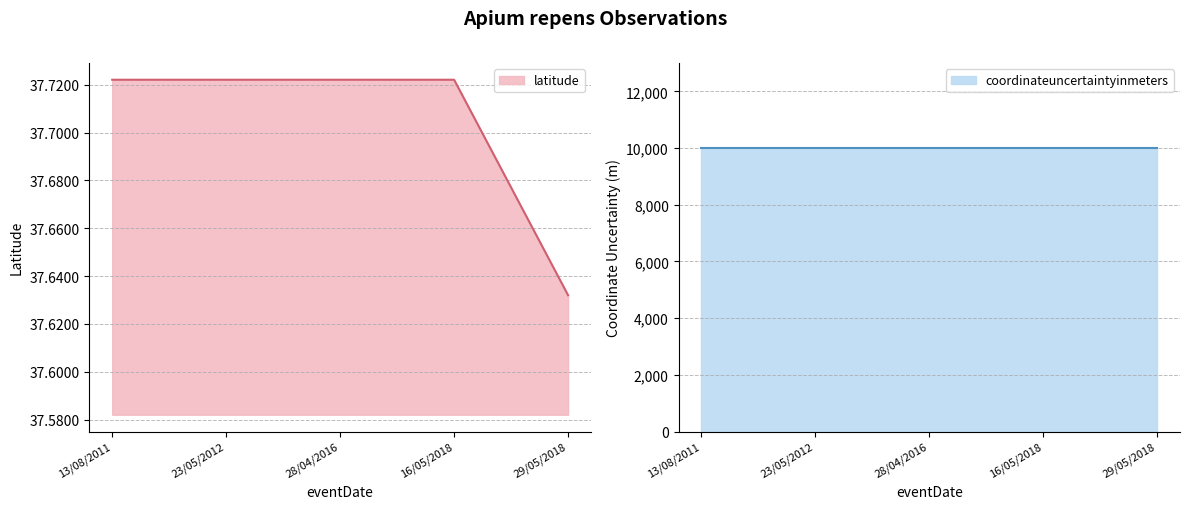

The value of coordinateuncertaintyinmeters at 13/8/2011 is 10000.0. True or false?

True